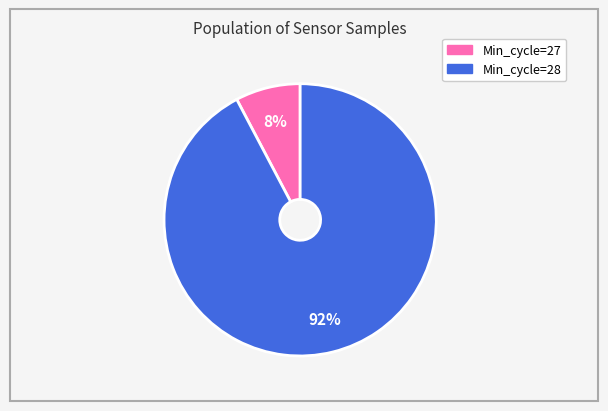

To the nearest percent, what is the average slice percentage?

50%